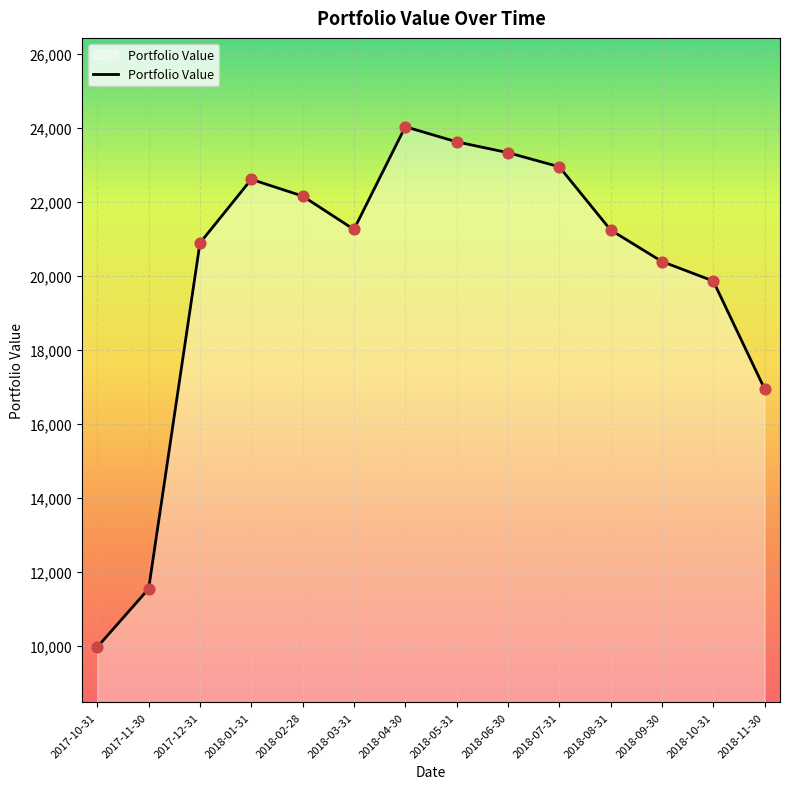

Approximately how many times larger is the value at 2018-01-31 compared to 2018-08-31?

1.1